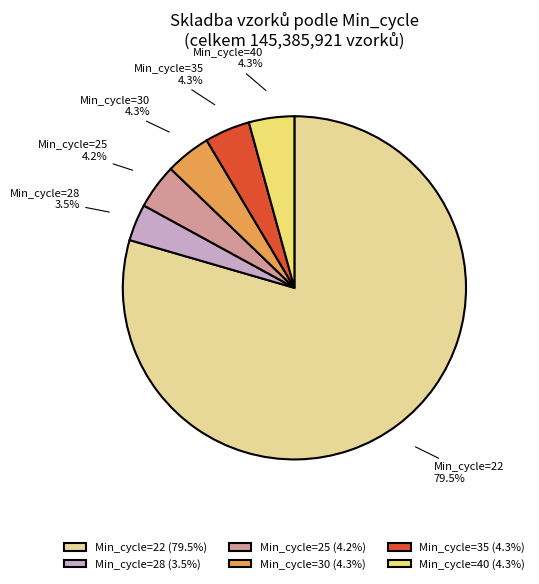

Combined, do Min_cycle=25 and Min_cycle=40 account for over 50%?

No